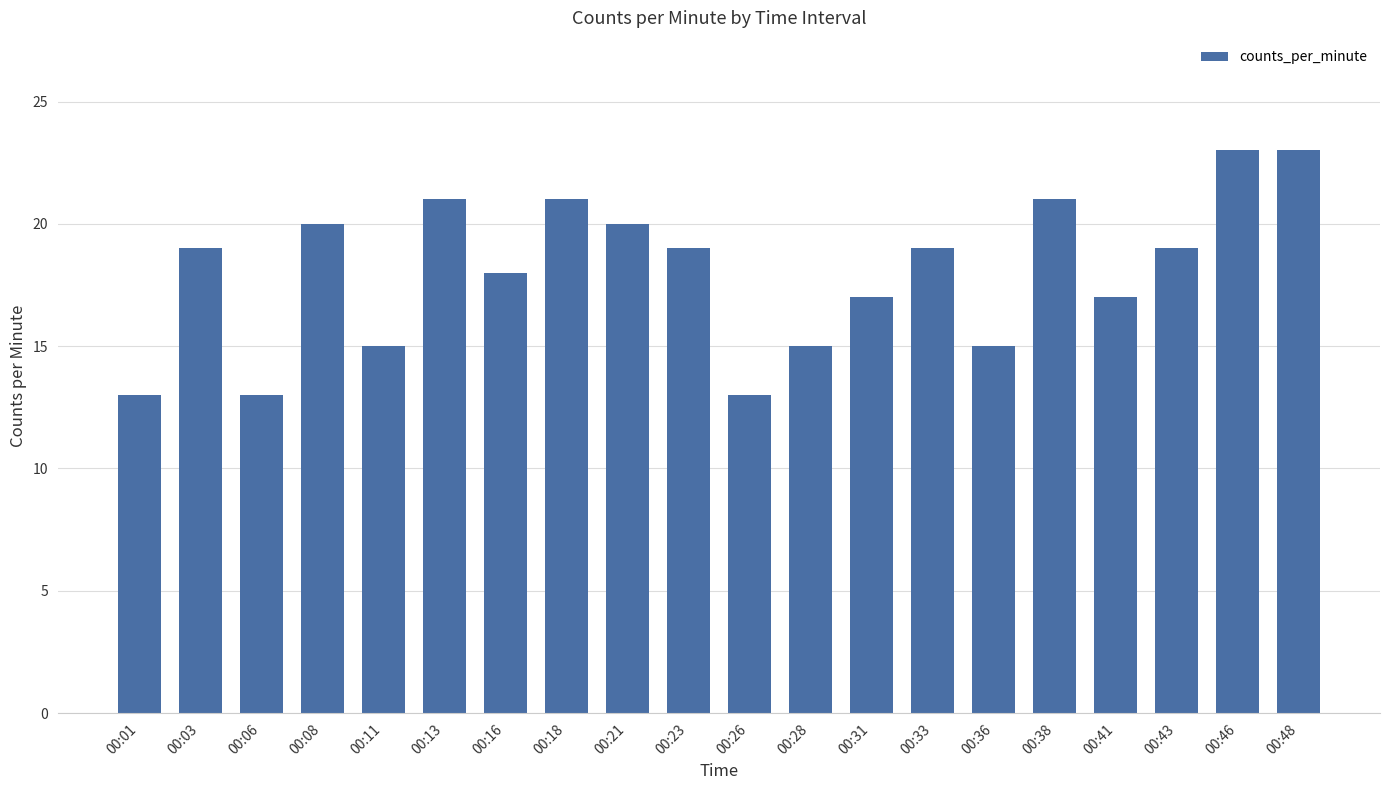

How many categories are shown in the chart?

20